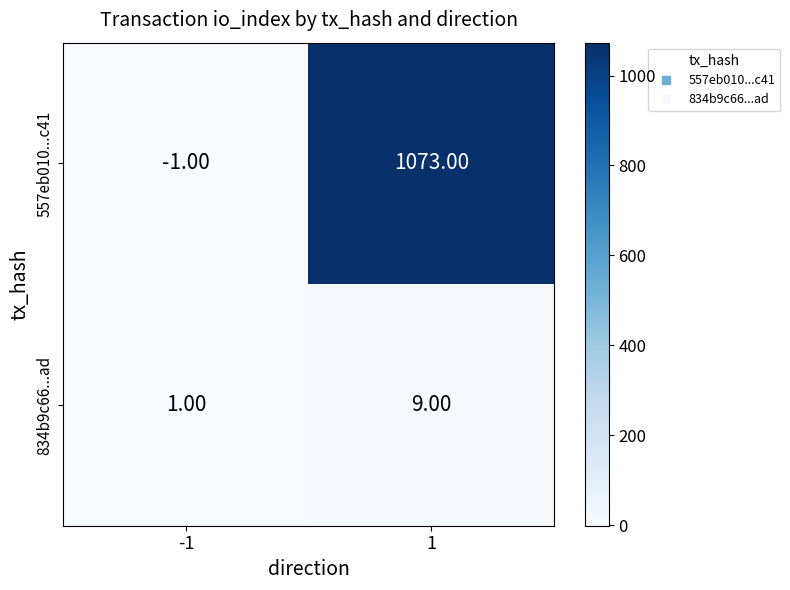

What is the difference between the highest and lowest values at 1?

1064